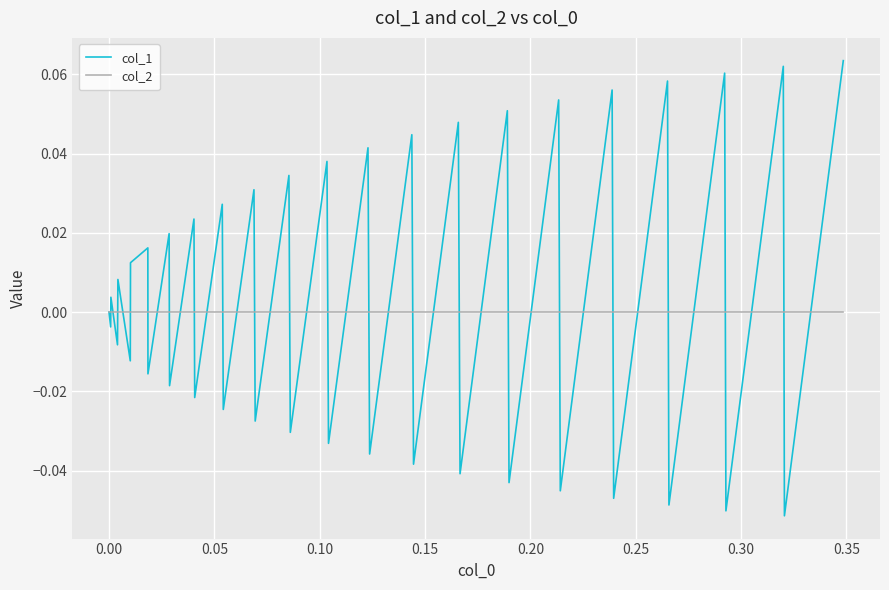

How many lines are shown in the chart?

2